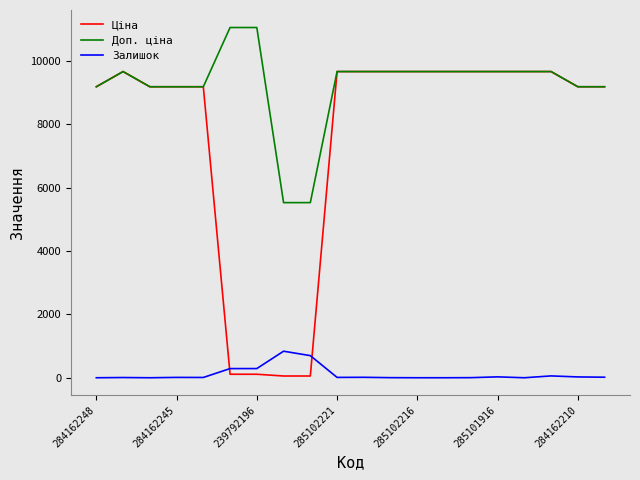

How many series are shown in this chart?

3